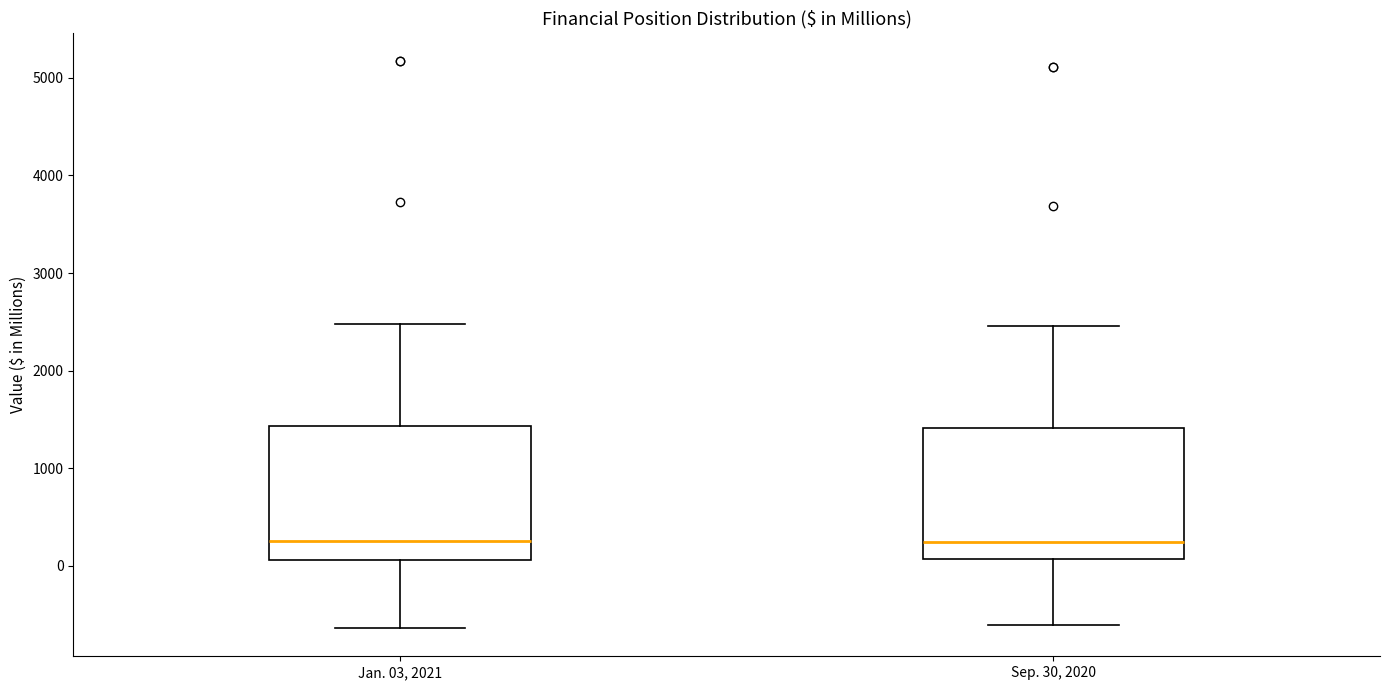

Reading left to right, read every box against the y-axis: the position of its median line, the range the box covers, and the ends of its whiskers. The values are not printed on the chart, so give them approximately, as read against the axis.

Jan. 03, 2021: median 300, box 100 to 1400, whiskers -600 to 2500
Sep. 30, 2020: median 200, box 100 to 1400, whiskers -600 to 2500